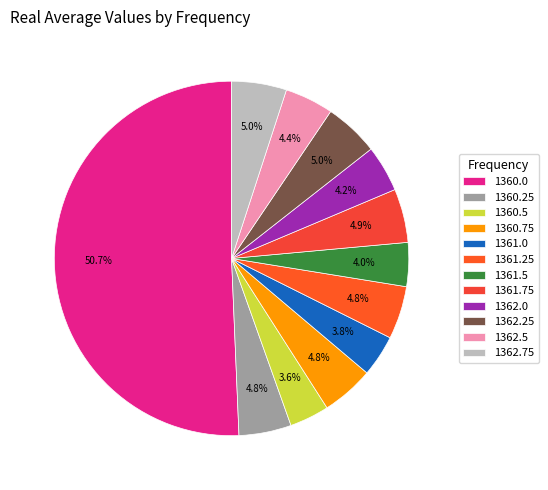

Which has a higher value, 1361.75 or 1361.0?

1361.75